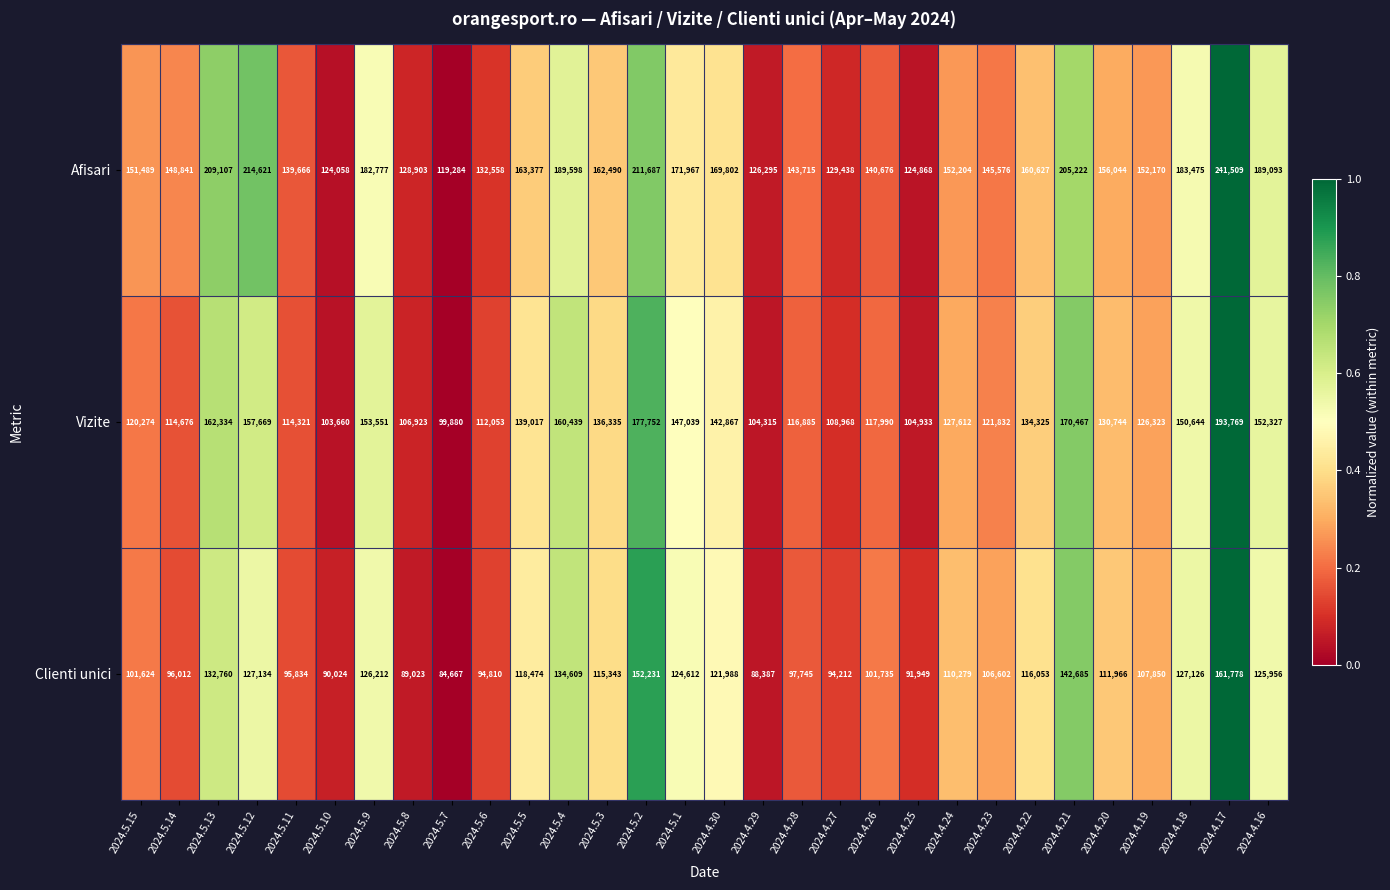

Between 2024.5.14 and 2024.5.10, which series saw the biggest shift?

Afisari